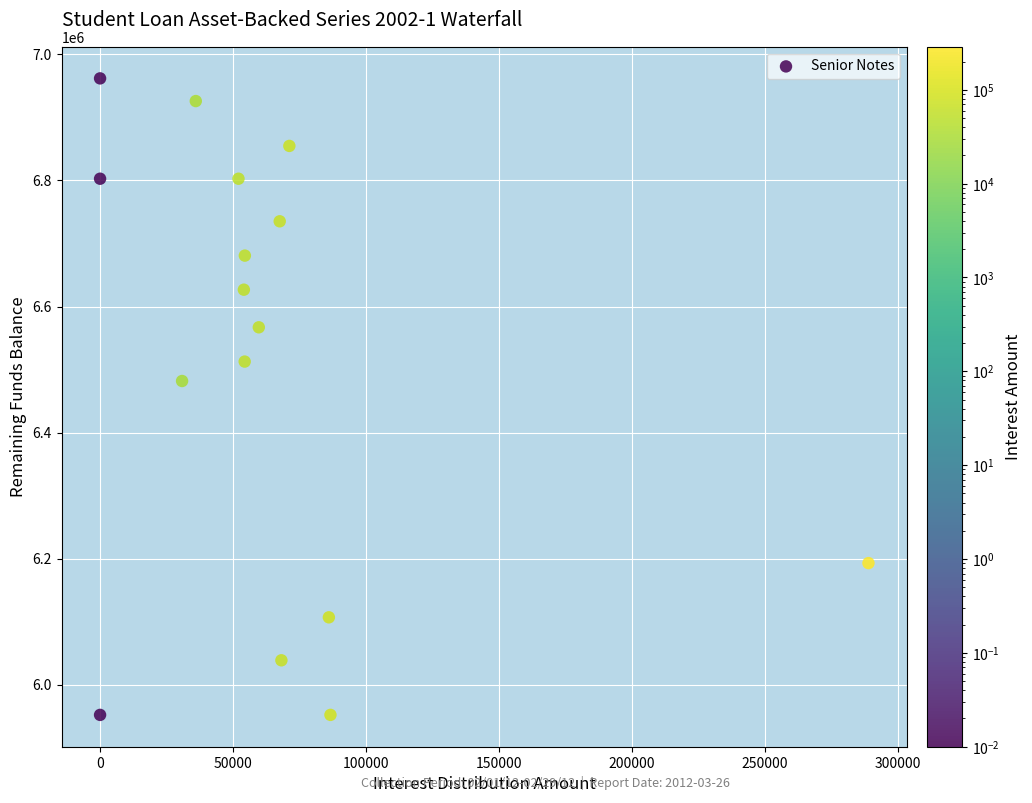

What Y value in the scatter plot is closest to 6457031?

6481831.8